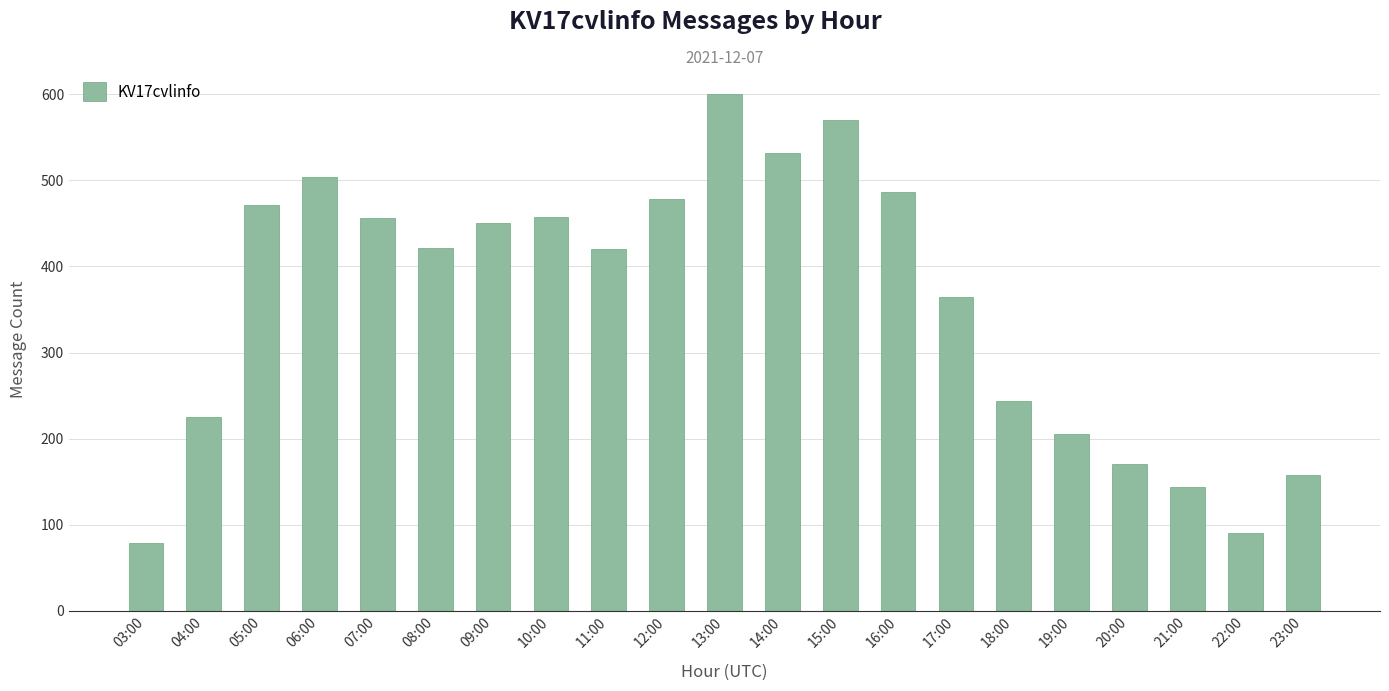

What is the label of the 21st bar from the left?

23:00